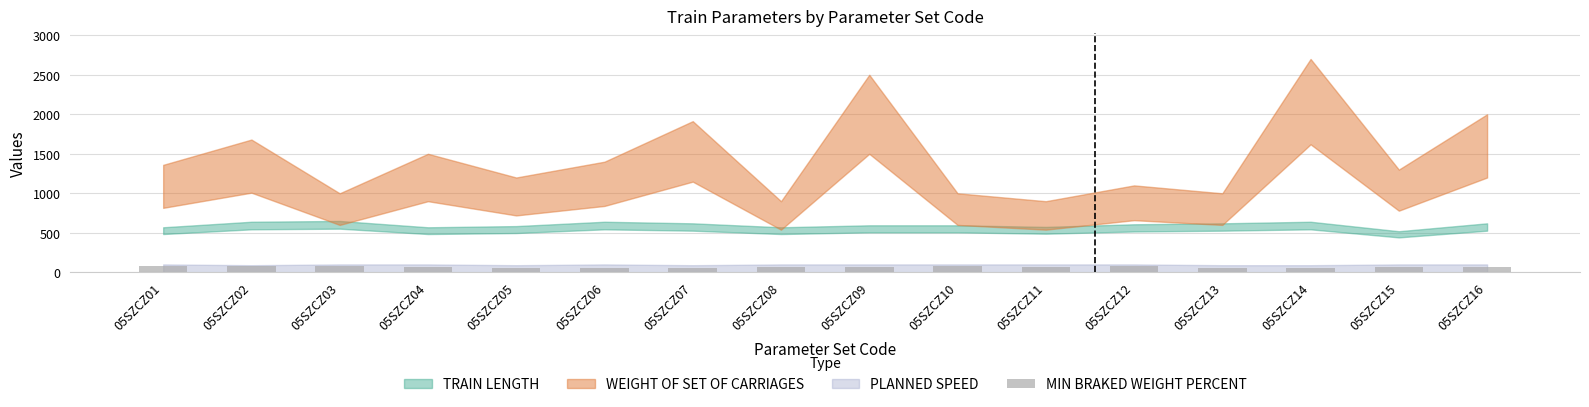

What is the smallest value displayed?

55